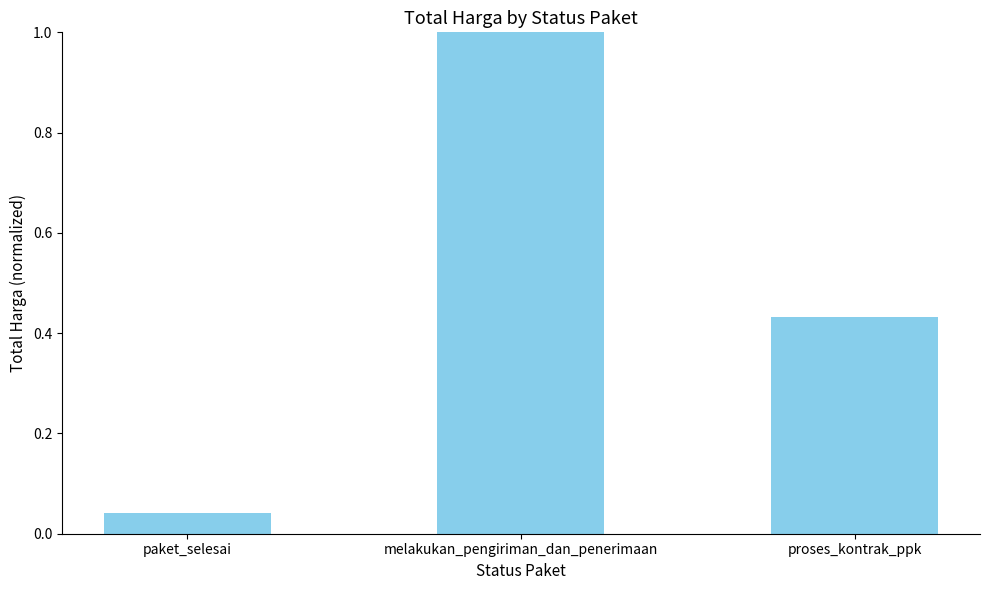

Is it true that the value at proses_kontrak_ppk is 0.3?

False